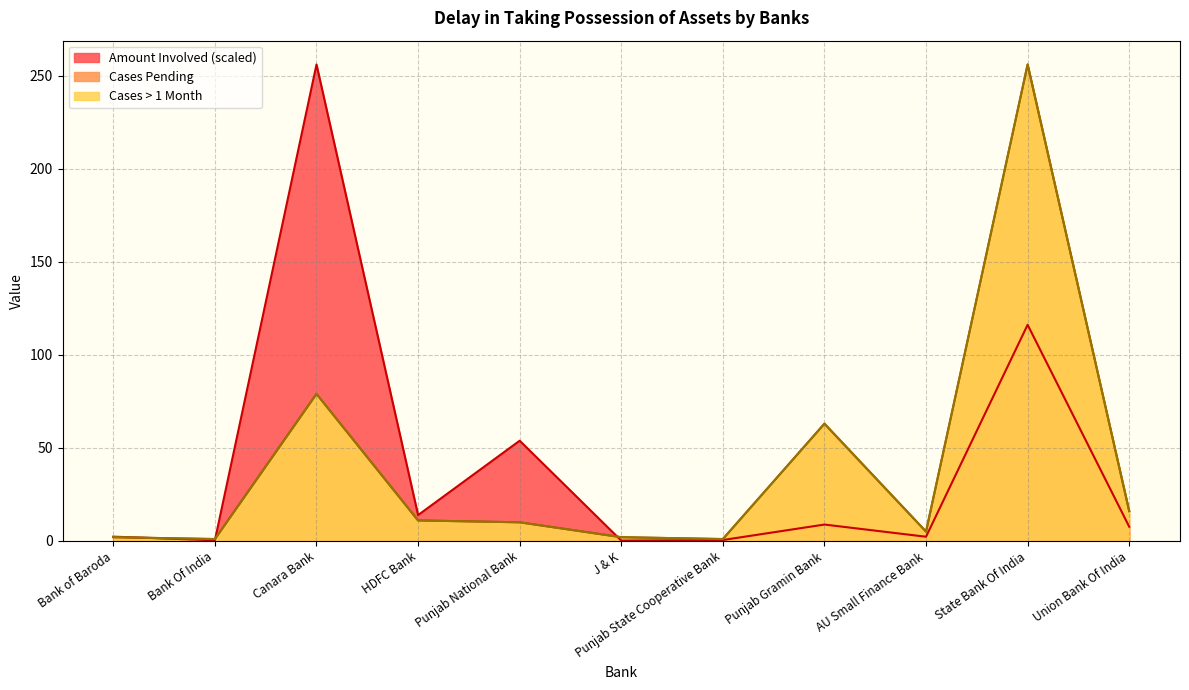

Reading left to right, extract all data points from this chart.

Amount Involved: Bank of Baroda=2.3	Bank Of India=0.3	Canara Bank=256.0	HDFC Bank=13.9	Punjab National Bank=53.8	J & K=0.2	Punjab State Cooperative Bank=0.5	Punjab Gramin Bank=8.8	AU Small Finance Bank=2.2	State Bank Of India=116.1	Union Bank Of India=7.6
Cases Pending: Bank of Baroda=2.0	Bank Of India=1.0	Canara Bank=79.0	HDFC Bank=11.0	Punjab National Bank=10.0	J & K=2.0	Punjab State Cooperative Bank=1.0	Punjab Gramin Bank=63.0	AU Small Finance Bank=5.0	State Bank Of India=256.0	Union Bank Of India=16.0
Cases > 1 Month: Bank of Baroda=2.0	Bank Of India=1.0	Canara Bank=79.0	HDFC Bank=11.0	Punjab National Bank=10.0	J & K=2.0	Punjab State Cooperative Bank=1.0	Punjab Gramin Bank=63.0	AU Small Finance Bank=5.0	State Bank Of India=256.0	Union Bank Of India=16.0